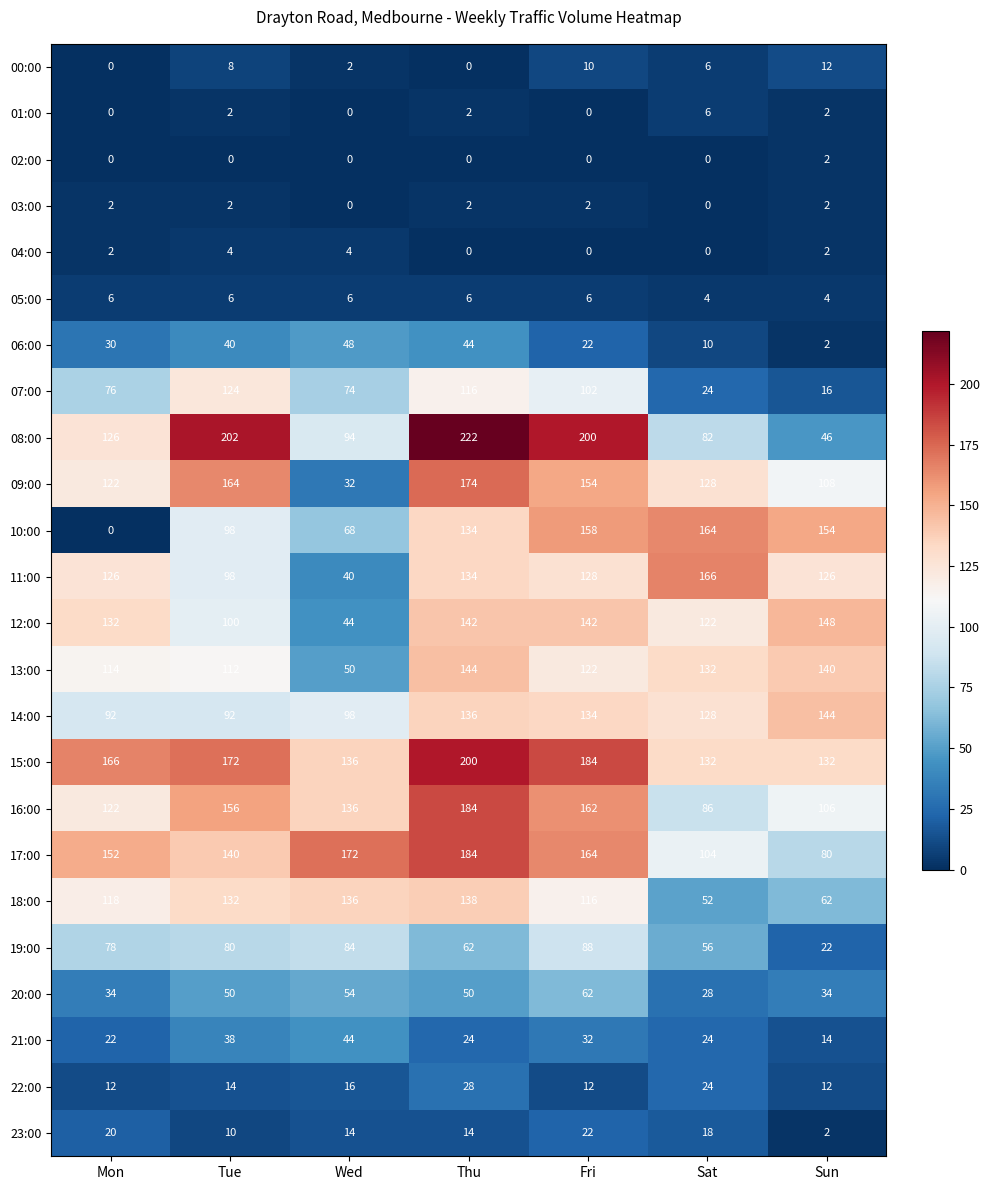

At which category is the sum across all series the highest?

Thu